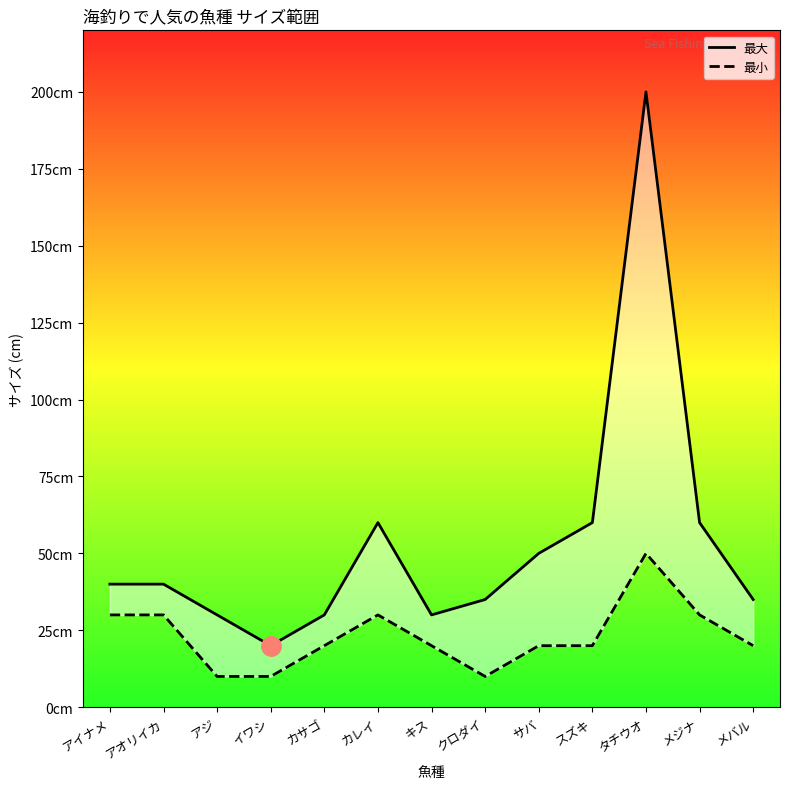

Rank the categories by 最小 value from highest to lowest.

タチウオ, アイナメ, アオリイカ, カレイ, メジナ, カサゴ, キス, サバ, スズキ, メバル, アジ, イワシ, クロダイ